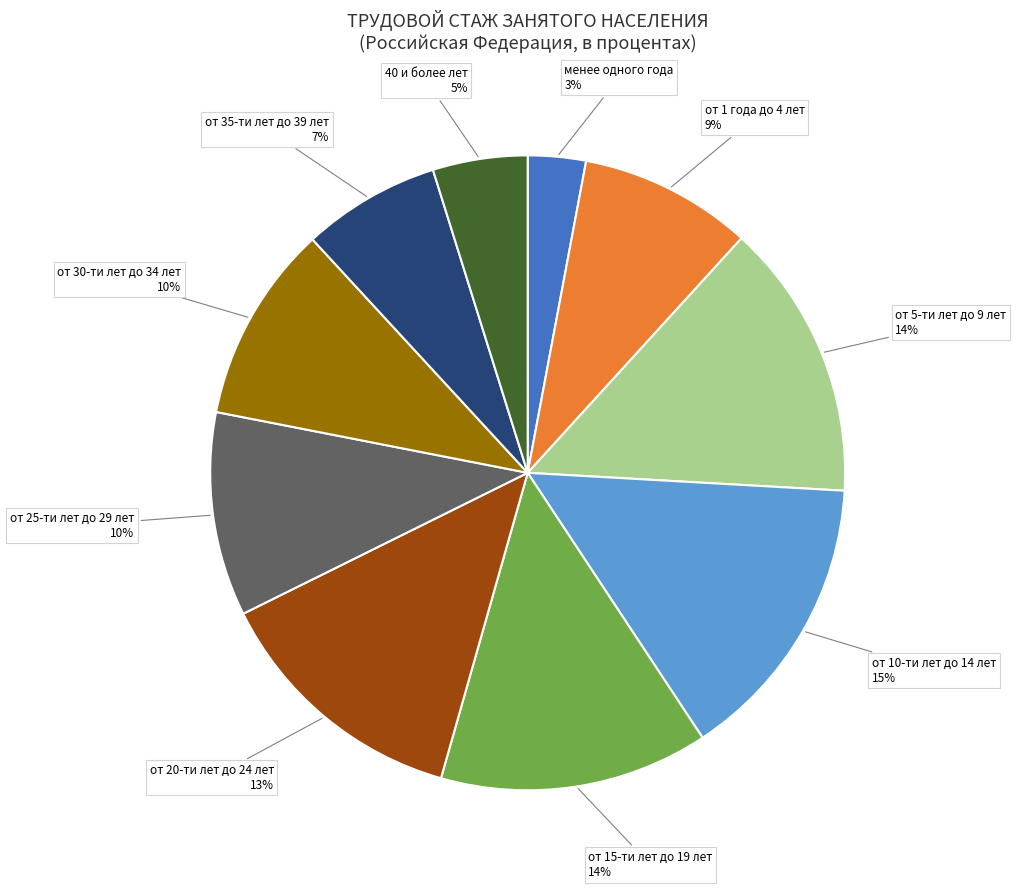

Does any single category account for the majority?

No